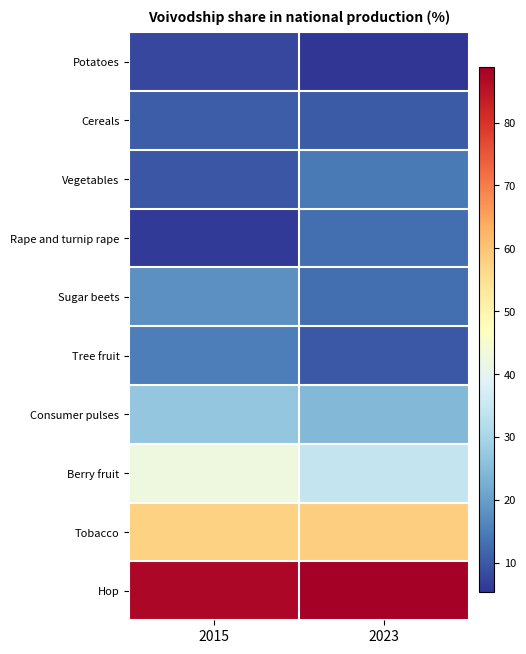

At which category does the chart reach its minimum across all series?

2023